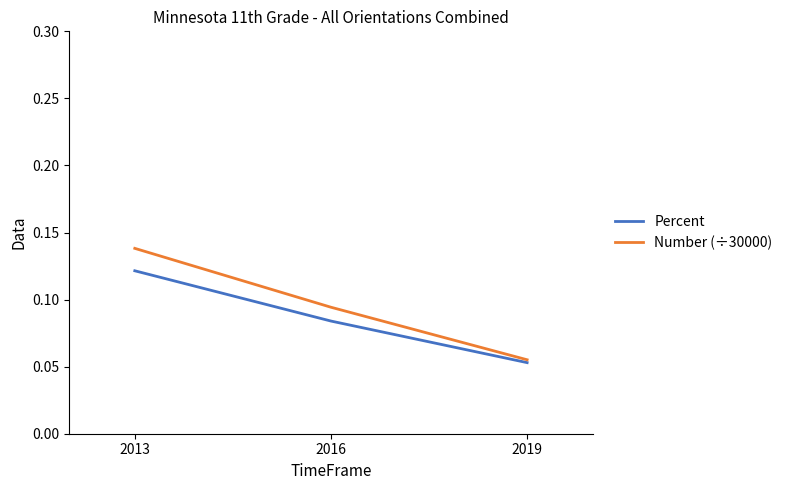

At how many categories does at least one series exceed 0?

3